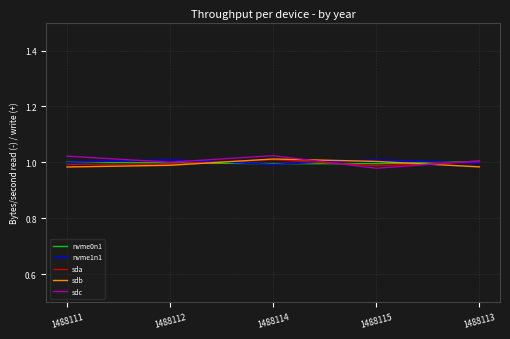

What are all the series names shown in the legend?

nvme0n1, nvme1n1, sda, sdb, sdc